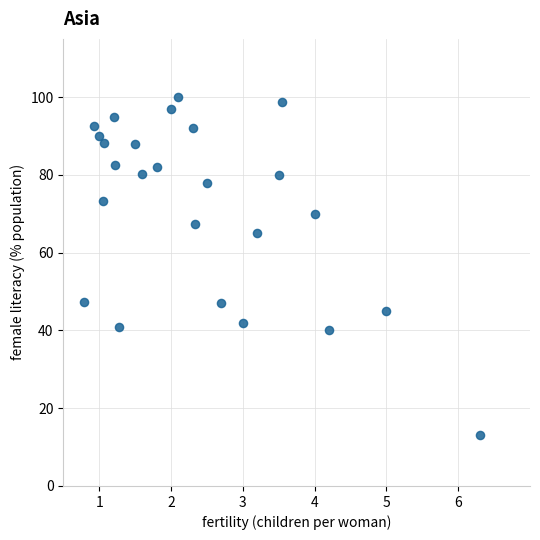

What is the range of X values (max minus min)?

5.5